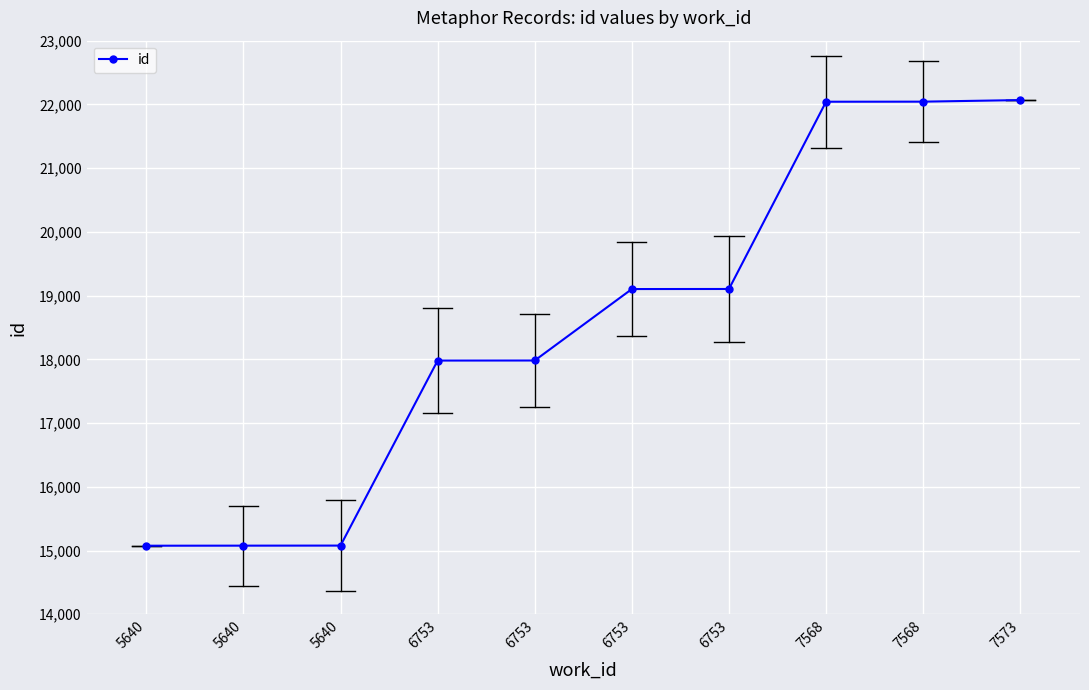

How many categories are shown in the chart?

10